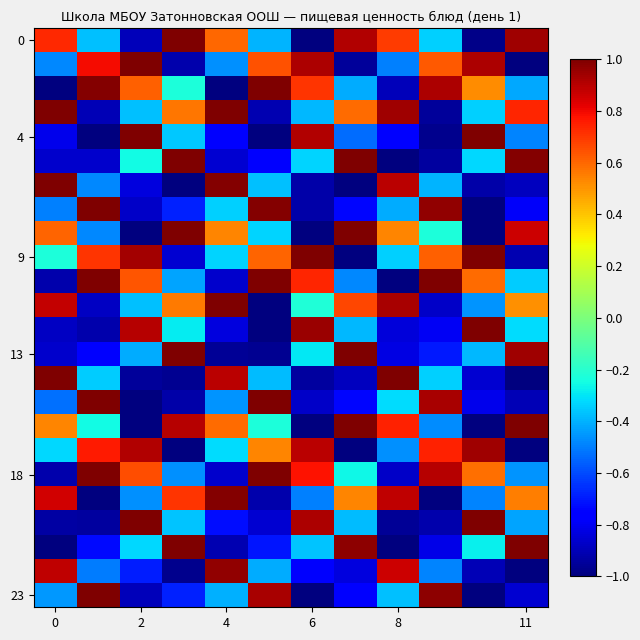

How many series are shown in this chart?

24